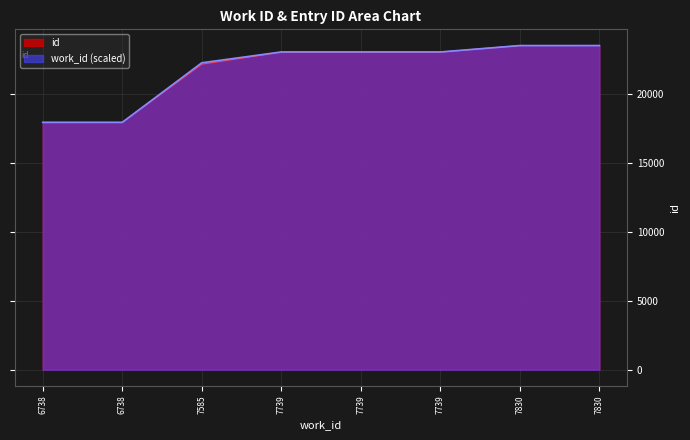

Where does the data first go above 23034?

7739